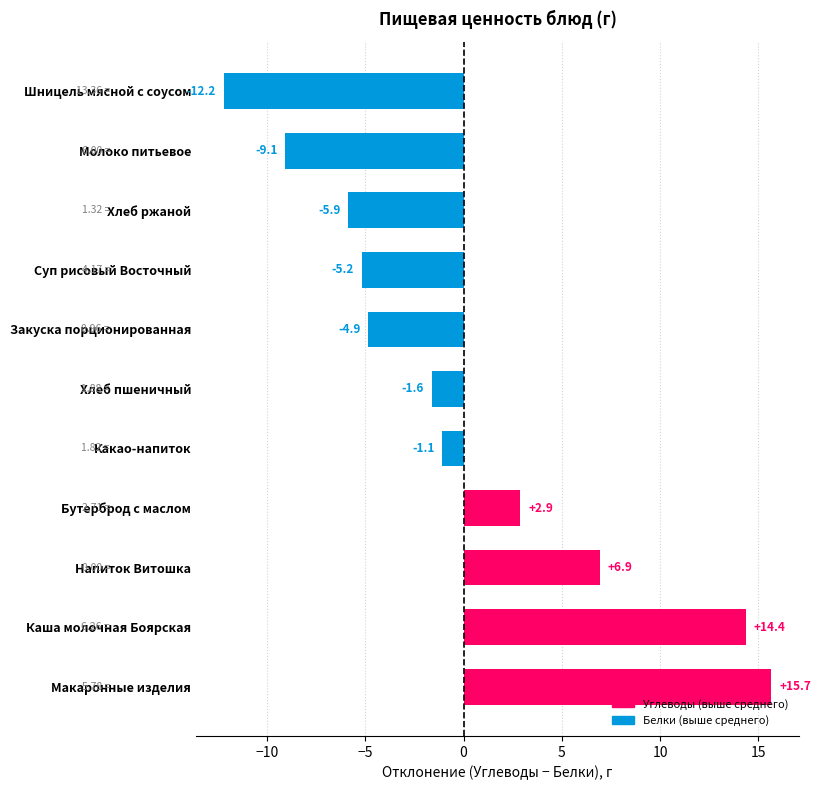

What is the difference between the maximum and minimum values?

27.9